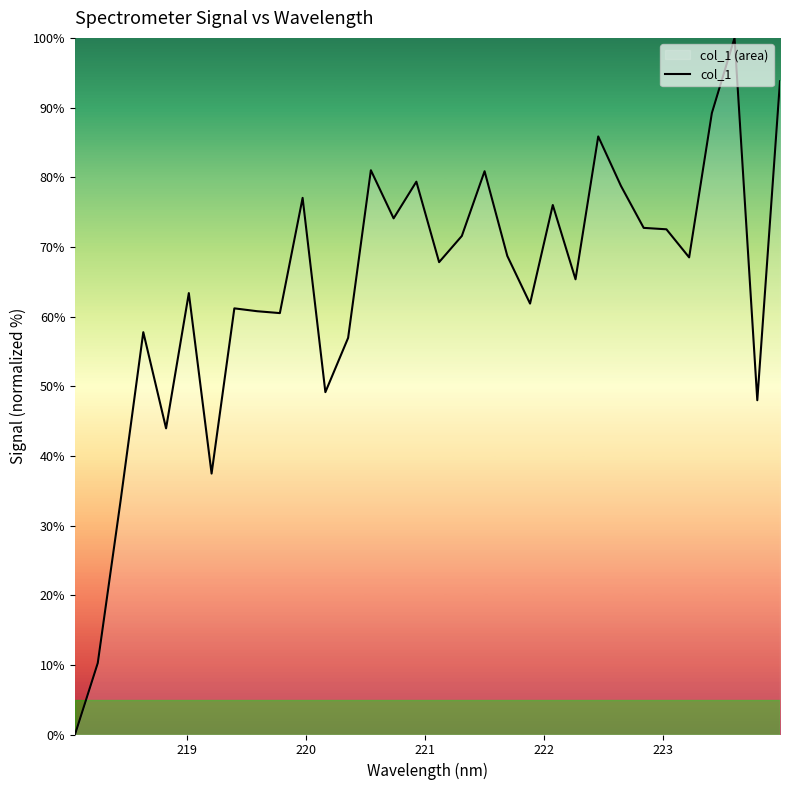

Reading left to right, list all the values displayed in this chart.

0.0	10.3	33.5	57.8	43.9	63.4	37.5	61.2	60.8	60.5	77.0	49.1	56.9	81.0	74.1	79.4	67.8	71.6	80.9	68.7	61.9	76.0	65.3	85.9	78.7	72.7	72.5	68.5	89.2	100.0	48.0	93.8